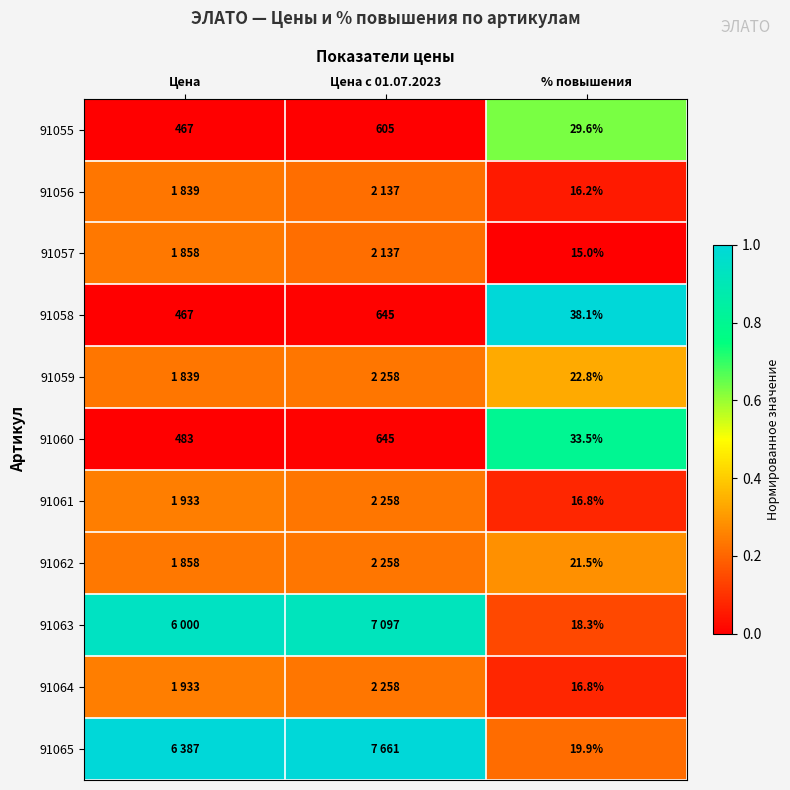

Which label corresponds to the largest value in the chart?

Цена с 01.07.2023